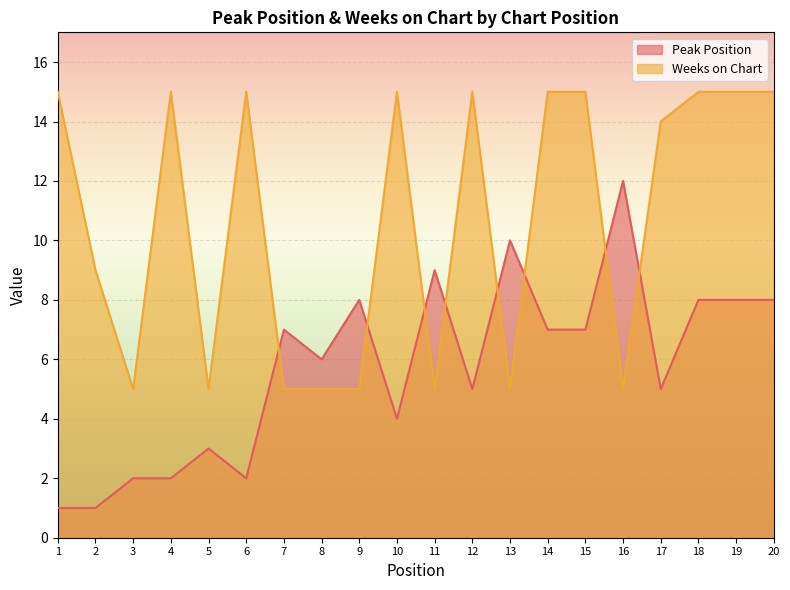

How many series are shown in this chart?

2